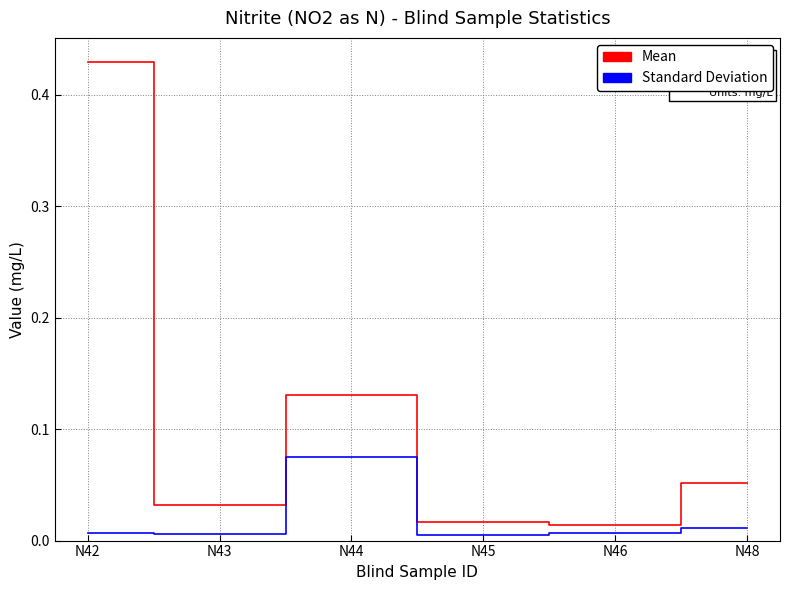

Does the chart display data point markers on the line(s)?

No